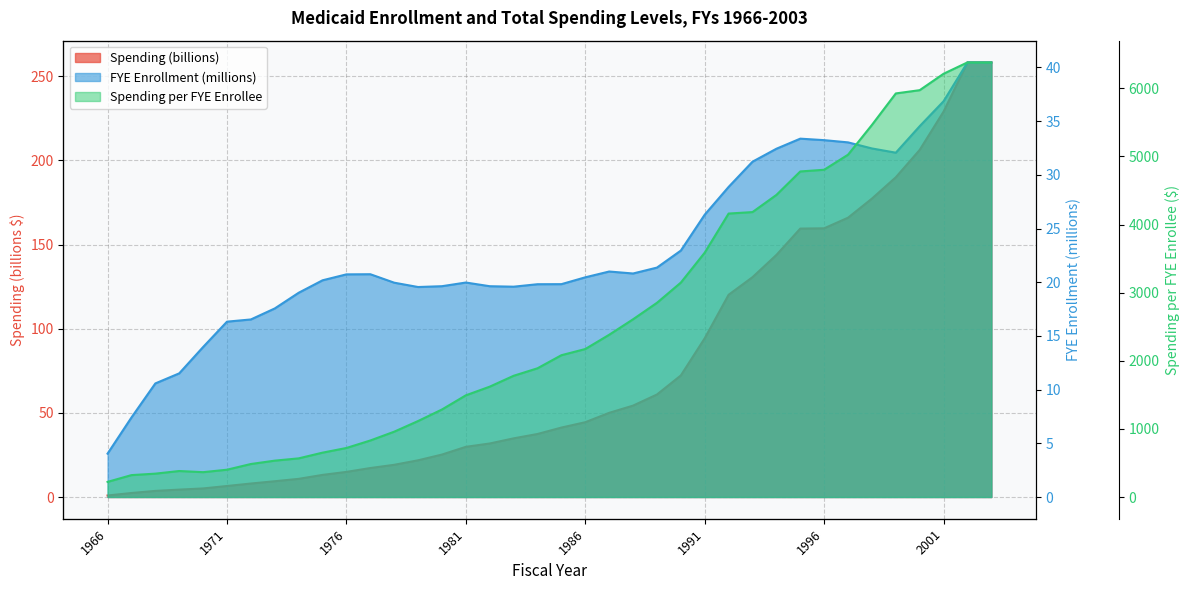

Is it true that FYE Enrollment (millions) equals 36.0 at 1988?

False